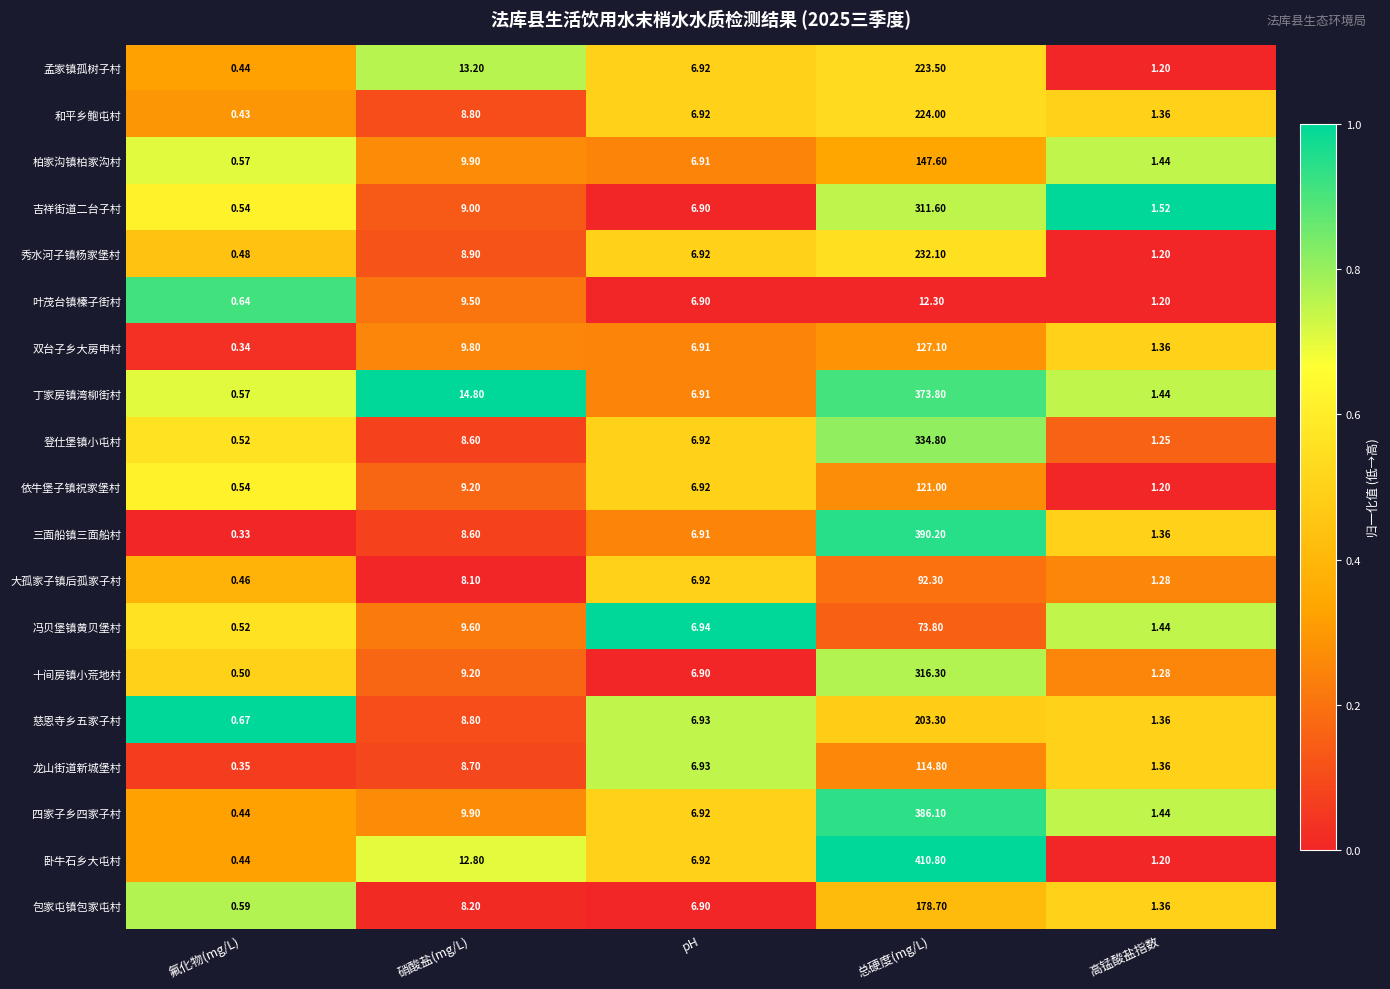

Which series has the largest total across all categories?

卧牛石乡大屯村